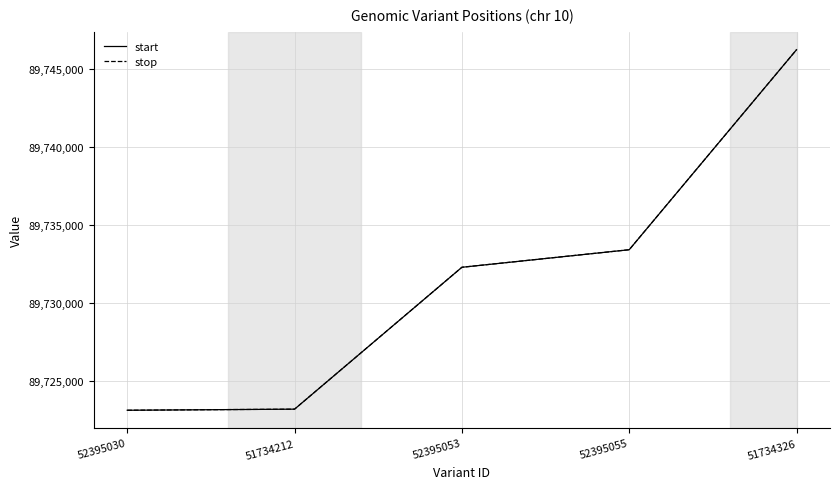

The start series shows 89723175 at 51734212. True or false?

True